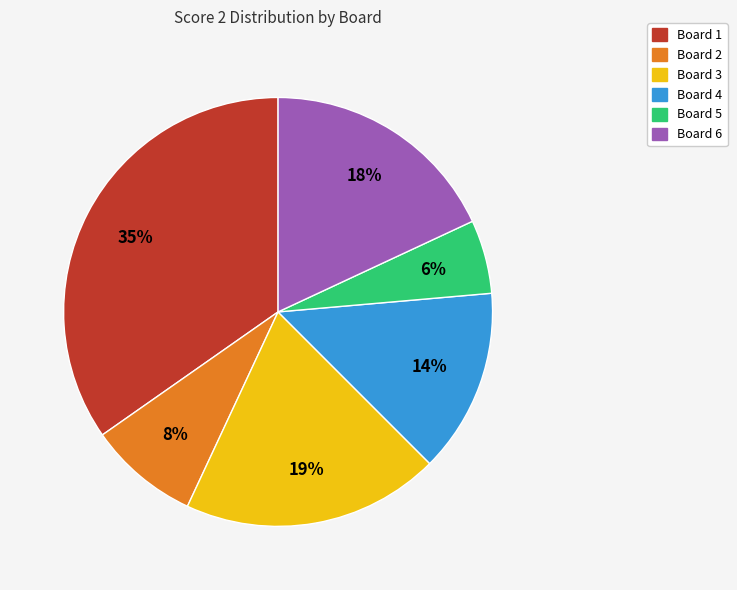

Is there a majority slice in this chart?

No